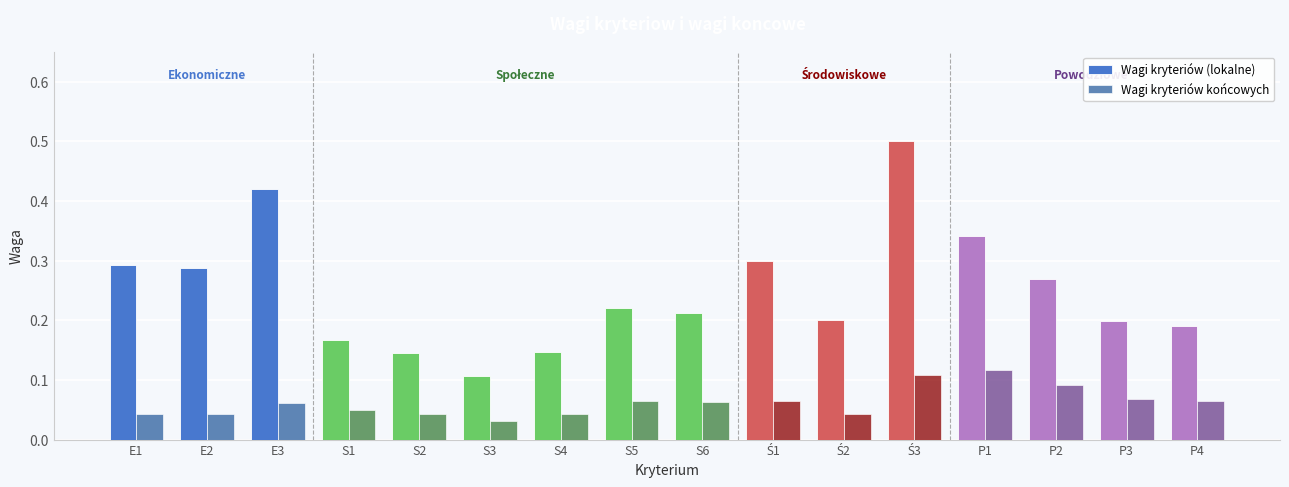

The Wagi kryteriów końcowych series shows 0.2 at P1. True or false?

False